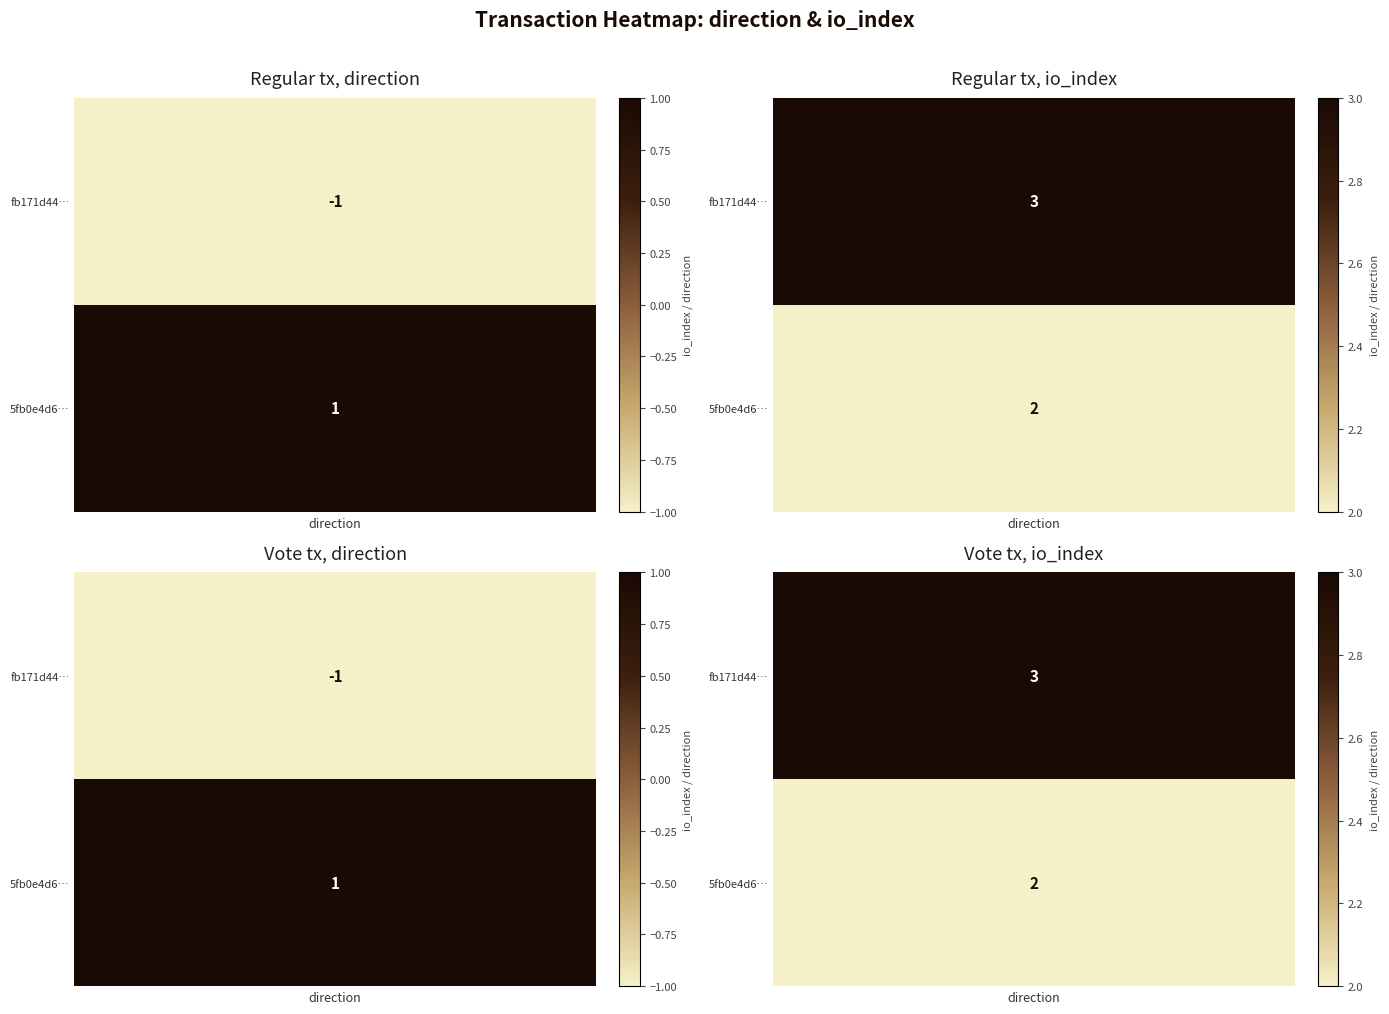

What is the highest value of the fb171d4499ddfc381eb9e6f479663581d899b26 series?

3